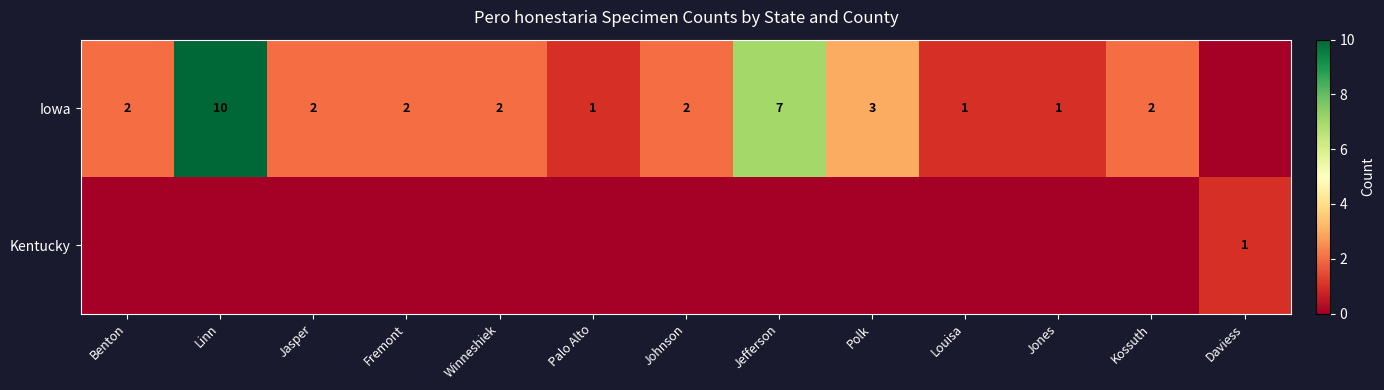

The value of Iowa at Fremont is 1. True or false?

False